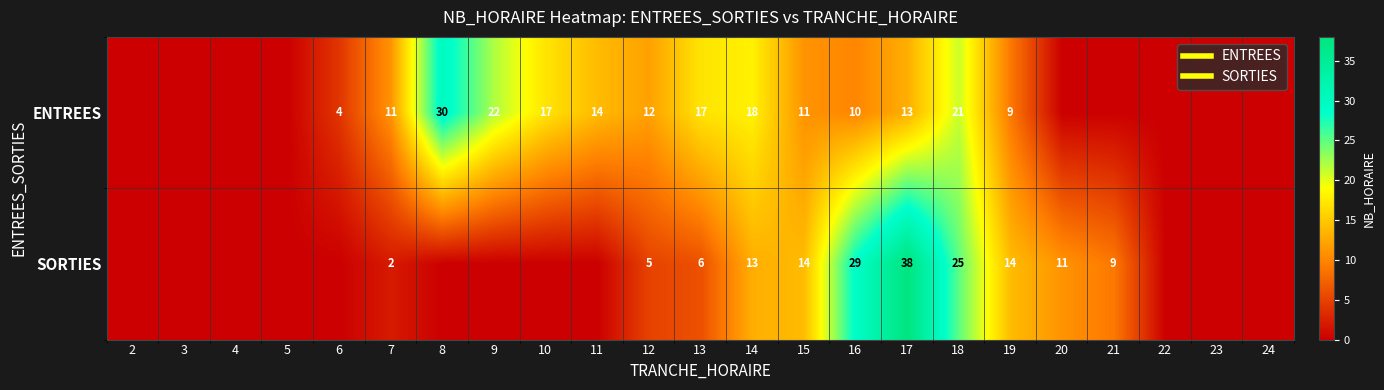

Rank the series at 3 from highest to lowest value.

ENTREES, SORTIES